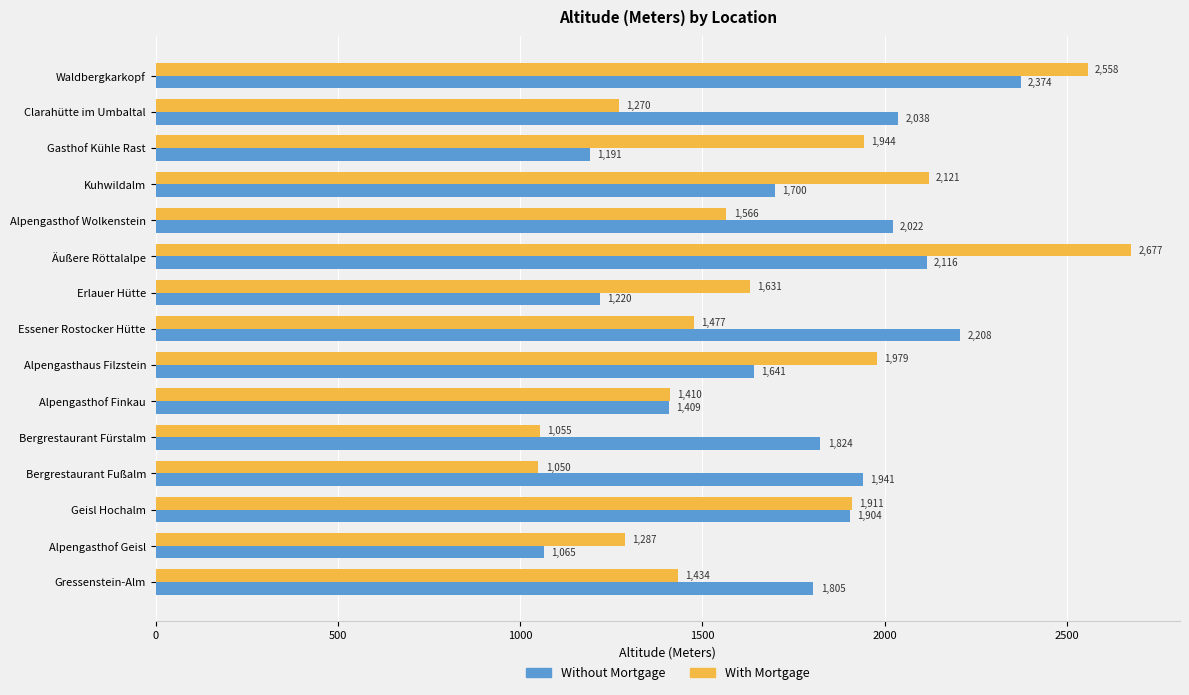

What is the average value of the With Mortgage series?

1691